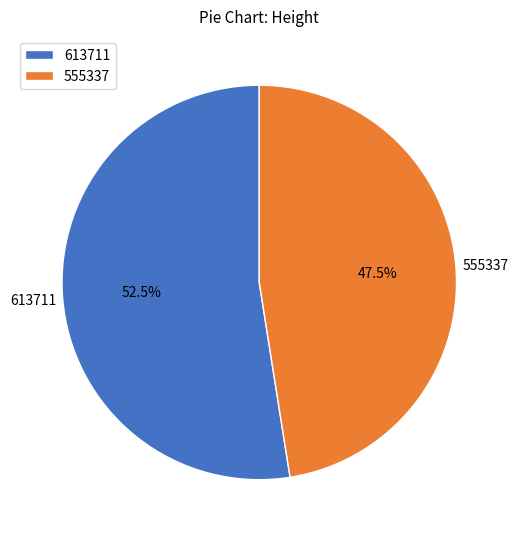

To the nearest percent, what is the difference between the 555337 and 613711 slice percentages?

5%